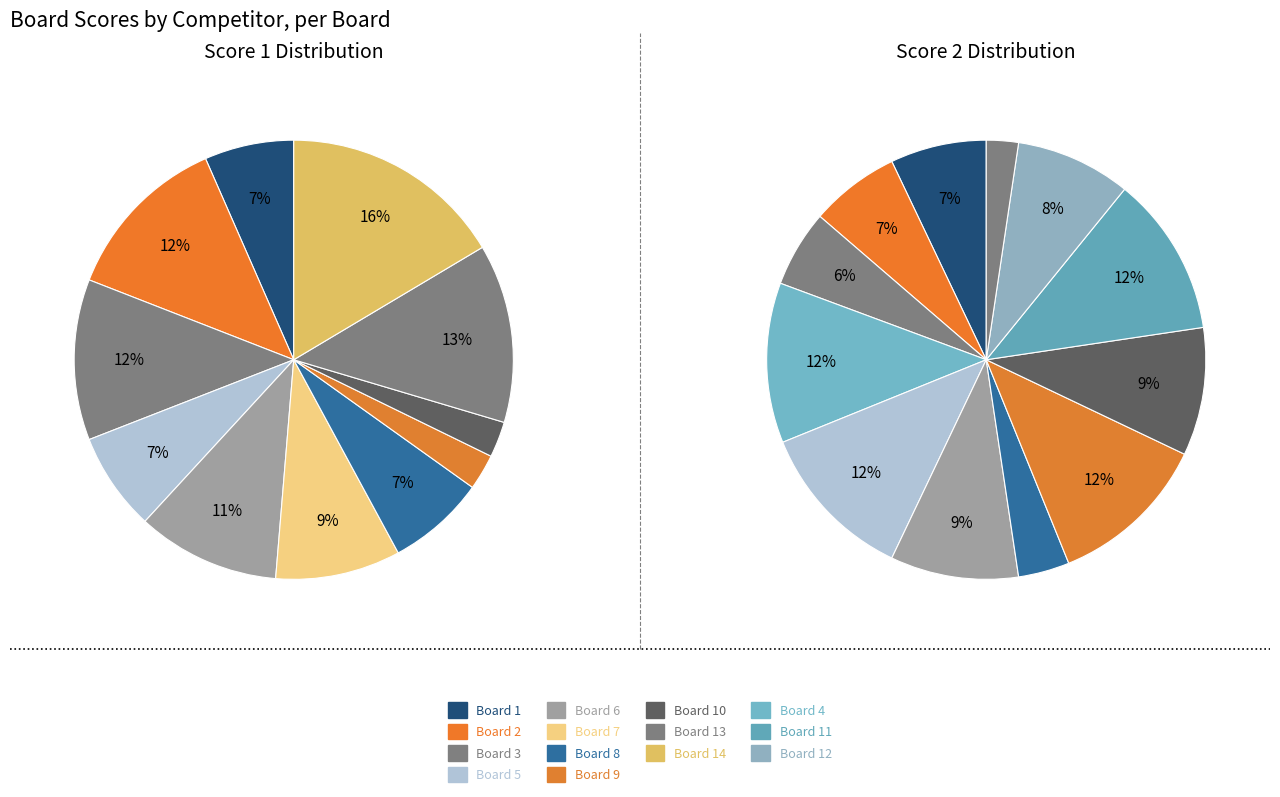

To the nearest percent, what is the average slice percentage?

7%